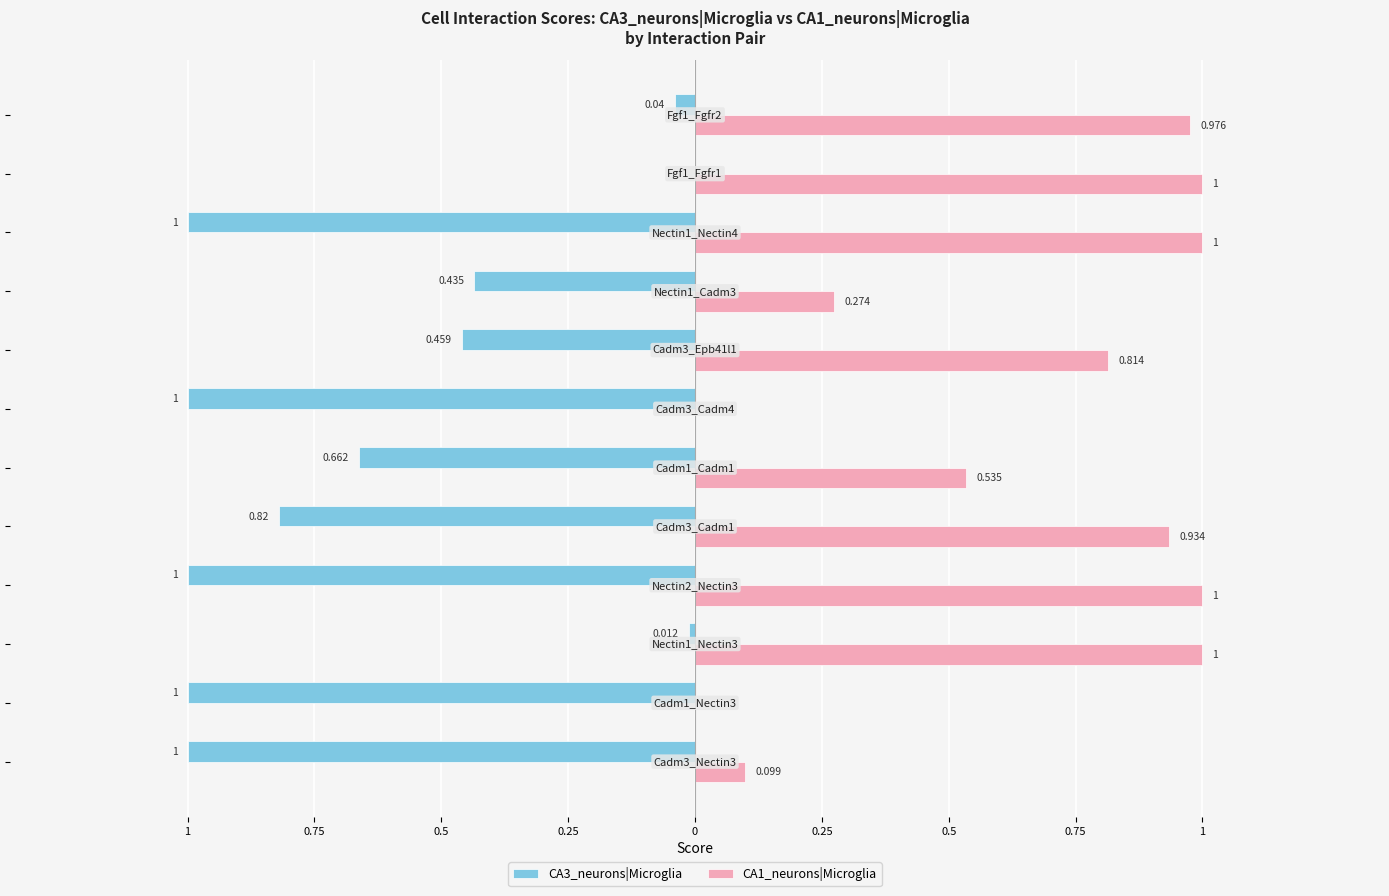

What are all the series names shown in the legend?

CA3_neurons|Microglia, CA1_neurons|Microglia